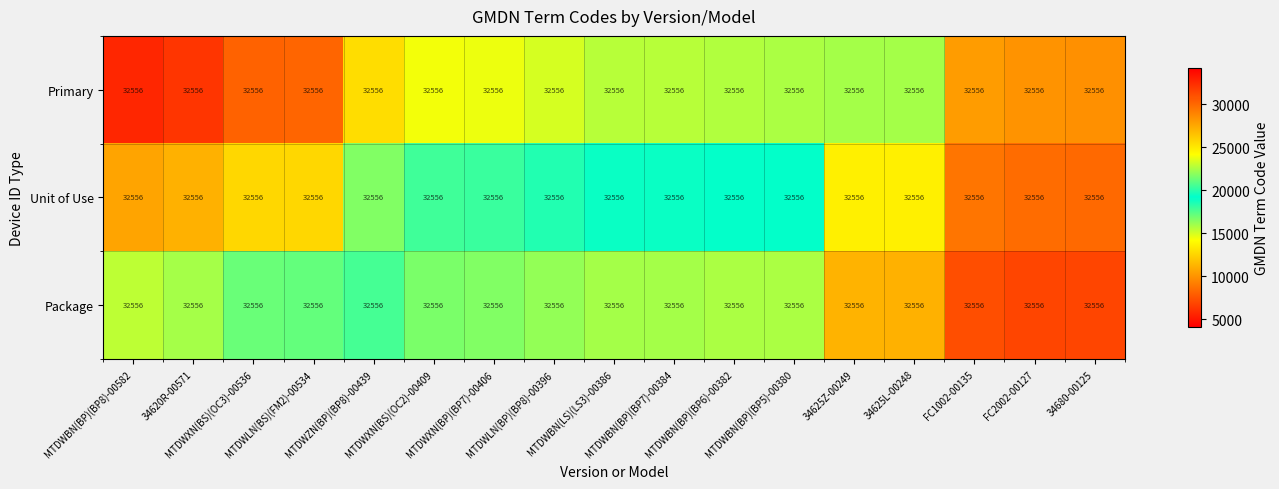

Reading right to left, transcribe all the data shown in this chart.

Primary: 34680-00125=32556.0	FC2002-00127=32556.0	FC1002-00135=32556.0	34625L-00248=32556.0	34625Z-00249=32556.0	MTDWBN(BP)(BP5)-00380=32556.0	MTDWBN(BP)(BP6)-00382=32556.0	MTDWBN(BP)(BP7)-00384=32556.0	MTDWBN(LS)(LS3)-00386=32556.0	MTDWLN(BP)(BP8)-00396=32556.0	MTDWXN(BP)(BP7)-00406=32556.0	MTDWXN(BS)(OC2)-00409=32556.0	MTDWZN(BP)(BP8)-00439=32556.0	MTDWLN(BS)(FM2)-00534=32556.0	MTDWXN(BS)(OC3)-00536=32556.0	34620R-00571=32556.0	MTDWBN(BP)(BP8)-00582=32556.0
Unit of Use: 34680-00125=32556.0	FC2002-00127=32556.0	FC1002-00135=32556.0	34625L-00248=32556.0	34625Z-00249=32556.0	MTDWBN(BP)(BP5)-00380=32556.0	MTDWBN(BP)(BP6)-00382=32556.0	MTDWBN(BP)(BP7)-00384=32556.0	MTDWBN(LS)(LS3)-00386=32556.0	MTDWLN(BP)(BP8)-00396=32556.0	MTDWXN(BP)(BP7)-00406=32556.0	MTDWXN(BS)(OC2)-00409=32556.0	MTDWZN(BP)(BP8)-00439=32556.0	MTDWLN(BS)(FM2)-00534=32556.0	MTDWXN(BS)(OC3)-00536=32556.0	34620R-00571=32556.0	MTDWBN(BP)(BP8)-00582=32556.0
Package: 34680-00125=32556.0	FC2002-00127=32556.0	FC1002-00135=32556.0	34625L-00248=32556.0	34625Z-00249=32556.0	MTDWBN(BP)(BP5)-00380=32556.0	MTDWBN(BP)(BP6)-00382=32556.0	MTDWBN(BP)(BP7)-00384=32556.0	MTDWBN(LS)(LS3)-00386=32556.0	MTDWLN(BP)(BP8)-00396=32556.0	MTDWXN(BP)(BP7)-00406=32556.0	MTDWXN(BS)(OC2)-00409=32556.0	MTDWZN(BP)(BP8)-00439=32556.0	MTDWLN(BS)(FM2)-00534=32556.0	MTDWXN(BS)(OC3)-00536=32556.0	34620R-00571=32556.0	MTDWBN(BP)(BP8)-00582=32556.0